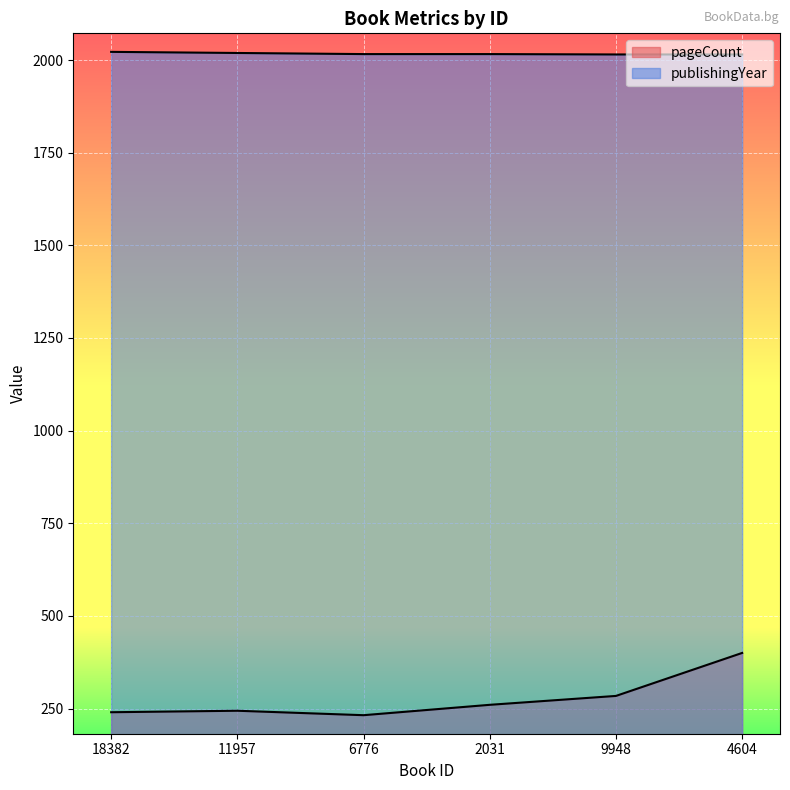

Is the value of publishingYear at 2031 greater than the value of pageCount at 9948?

Yes